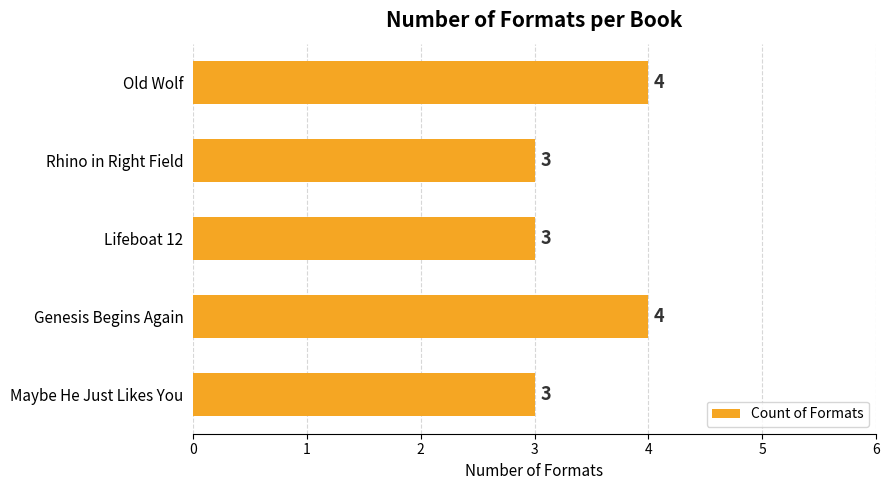

Approximately how many times larger is the value at Genesis Begins Again compared to Lifeboat 12?

1.3